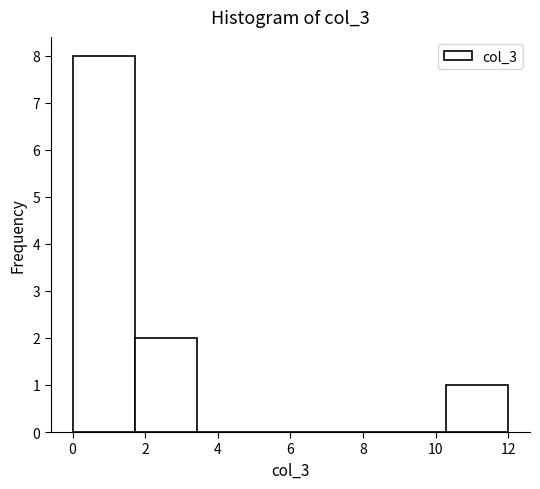

What is the height of the bar covering 0.0 to 1.8 on the x-axis? Neither the bar edges nor the heights are printed on the chart, so give them approximately, as read against the axes.

8